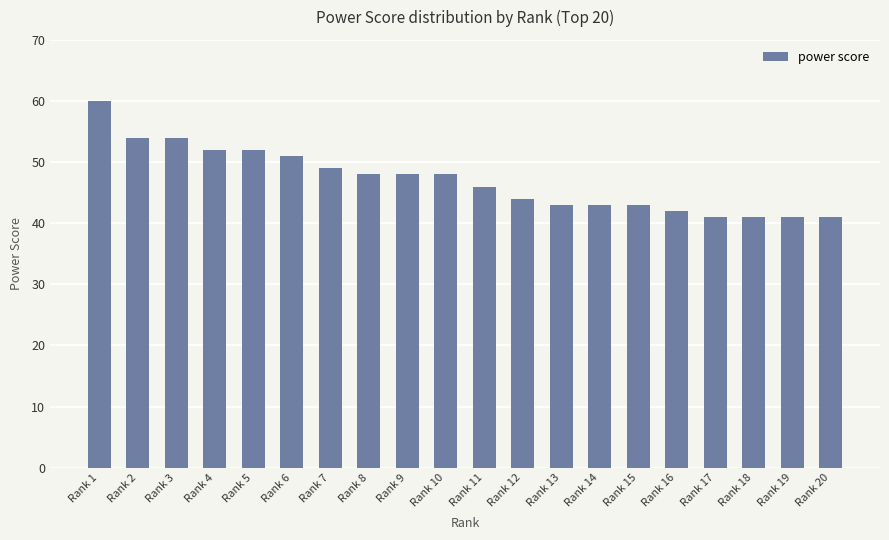

Is it true that the value at Rank 18 is 41?

True